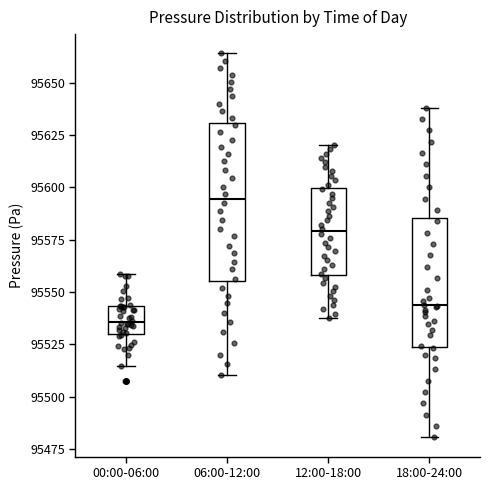

Reading left to right, read every box against the y-axis: the position of its median line, the range the box covers, and the ends of its whiskers. The values are not printed on the chart, so give them approximately, as read against the axis.

00:00-06:00: median 95535, box 95530 to 95545, whiskers 95515 to 95560
06:00-12:00: median 95595, box 95555 to 95630, whiskers 95510 to 95665
12:00-18:00: median 95580, box 95560 to 95600, whiskers 95540 to 95620
18:00-24:00: median 95545, box 95525 to 95585, whiskers 95480 to 95640